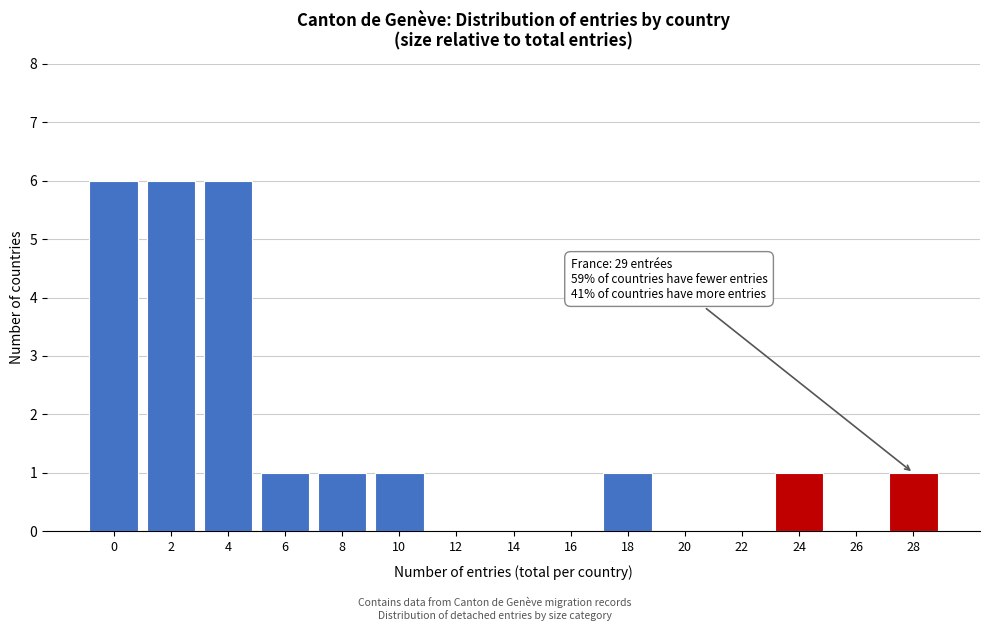

Reading left to right, what are all the values shown in this chart?

0=6	2=6	4=6	6=1	8=1	10=1	12=0	14=0	16=0	18=1	20=0	22=0	24=1	26=0	28=1